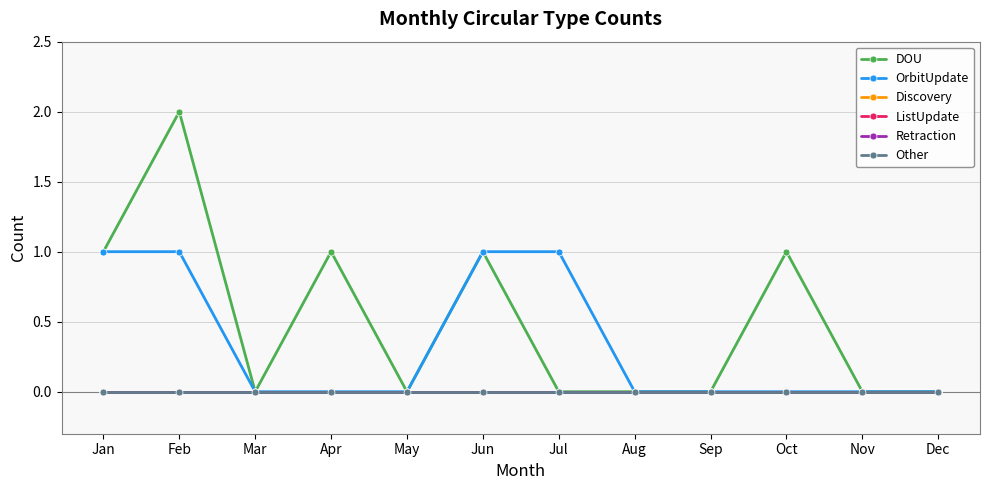

Is this an area chart (filled region under the line)?

No